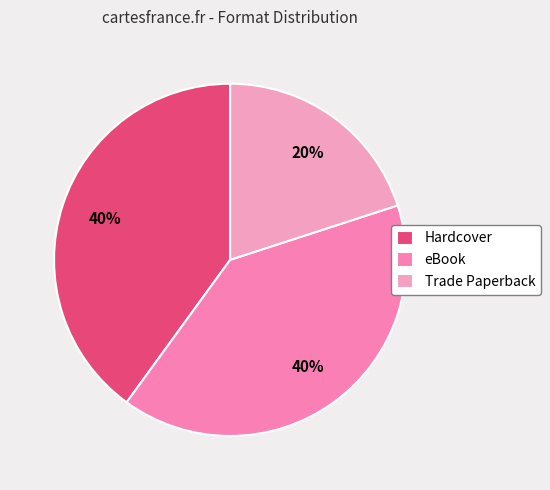

How many segments does this pie chart have?

3